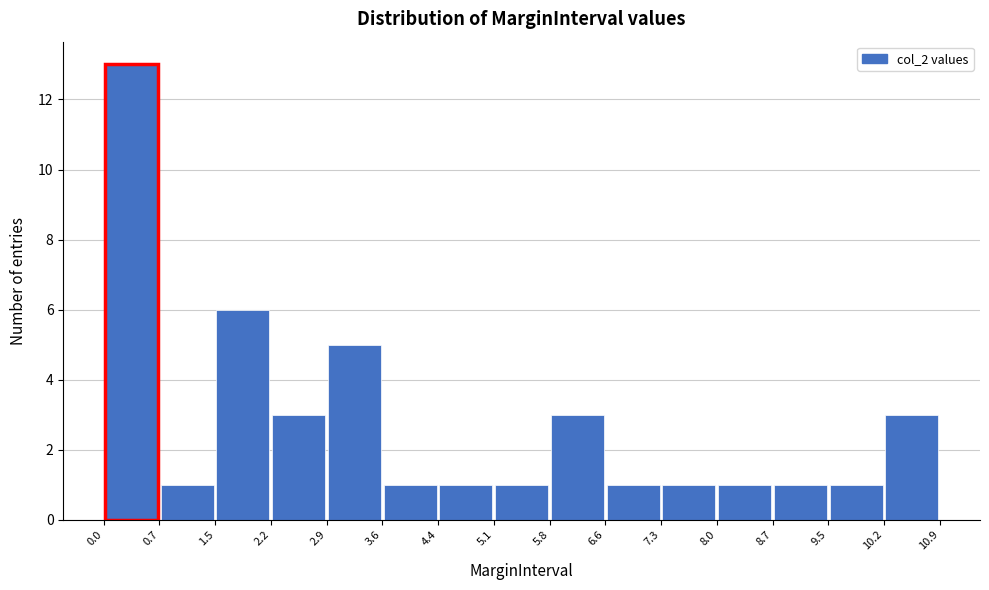

Reading left to right, list every bar in this chart as the range it spans on the x-axis followed by its height. The values are not printed on the chart, so give them approximately, as read against the axis.

0.0 to 0.7: 13
0.7 to 1.5: 1
1.5 to 2.2: 6
2.2 to 2.9: 3
2.9 to 3.6: 5
3.6 to 4.4: 1
4.4 to 5.1: 1
5.1 to 5.8: 1
5.8 to 6.6: 3
6.6 to 7.3: 1
7.3 to 8.0: 1
8.0 to 8.7: 1
8.7 to 9.5: 1
9.5 to 10.2: 1
10.2 to 10.9: 3